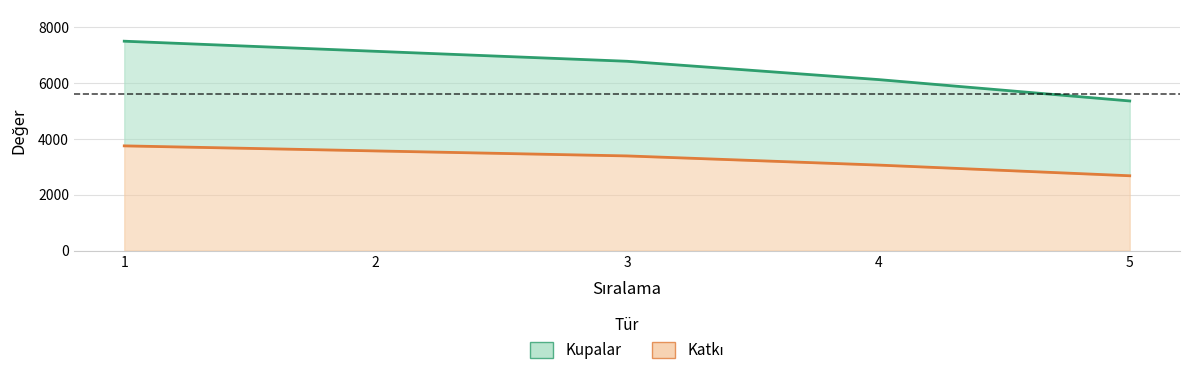

What are all the series names shown in the legend?

Kupalar, Katkı